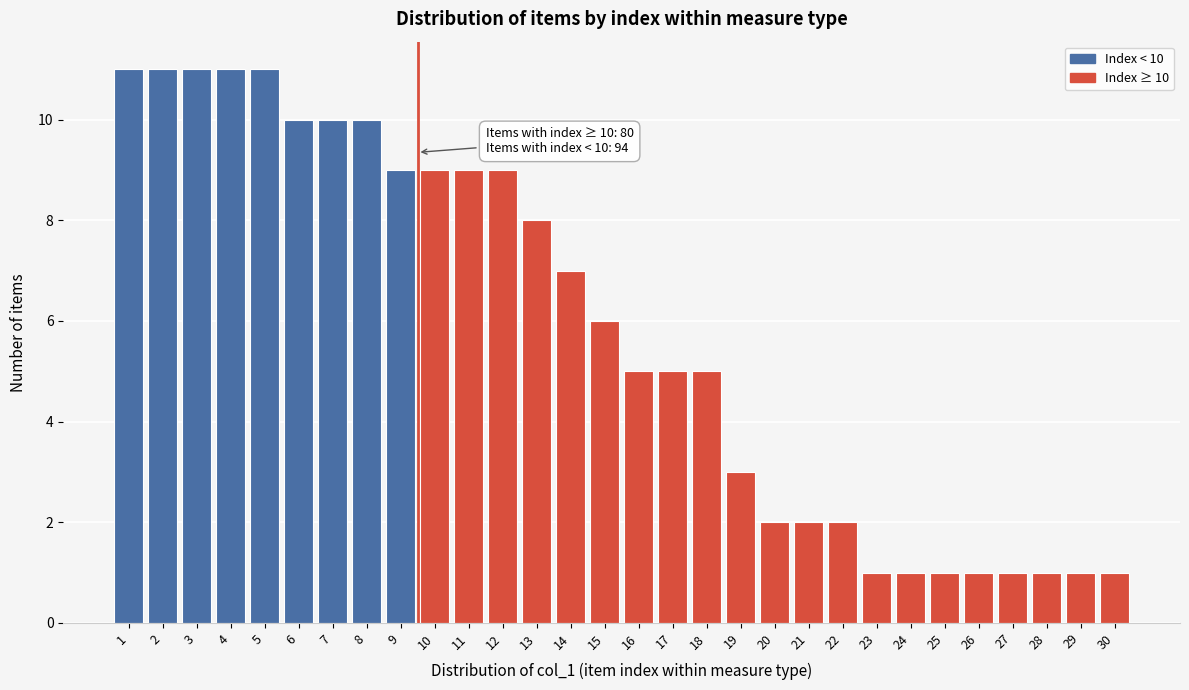

Reading left to right, extract all data points from this chart.

1=11	2=11	3=11	4=11	5=11	6=10	7=10	8=10	9=9	10=9	11=9	12=9	13=8	14=7	15=6	16=5	17=5	18=5	19=3	20=2	21=2	22=2	23=1	24=1	25=1	26=1	27=1	28=1	29=1	30=1